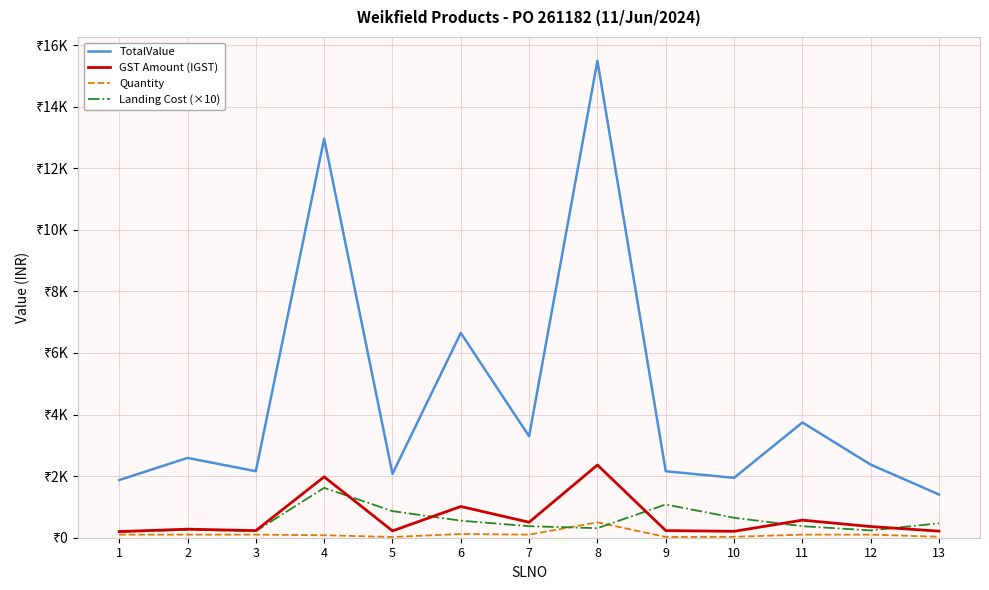

What are all the series names shown in the legend?

TotalValue, GST Amount (IGST), Quantity, Landing Cost (×10)